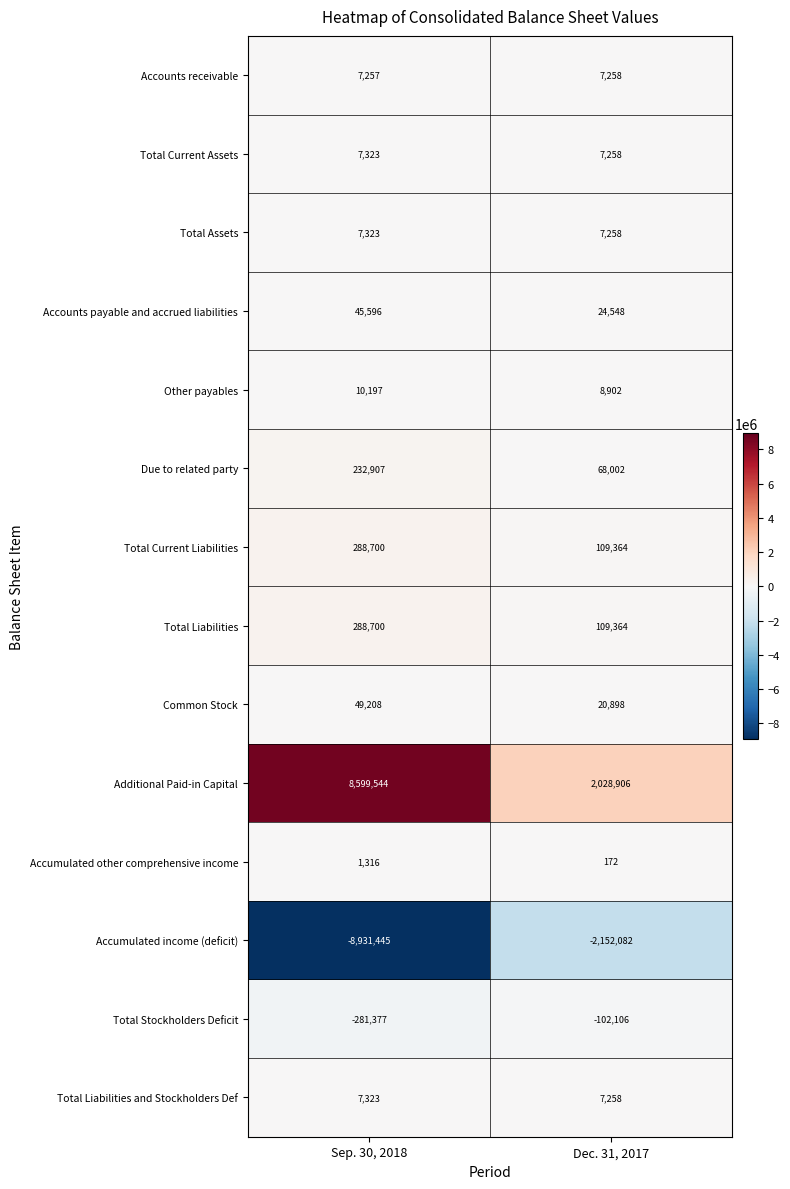

What is the sum of the Total Stockholders Deficit values at Sep. 30, 2018 and Dec. 31, 2017?

-383483